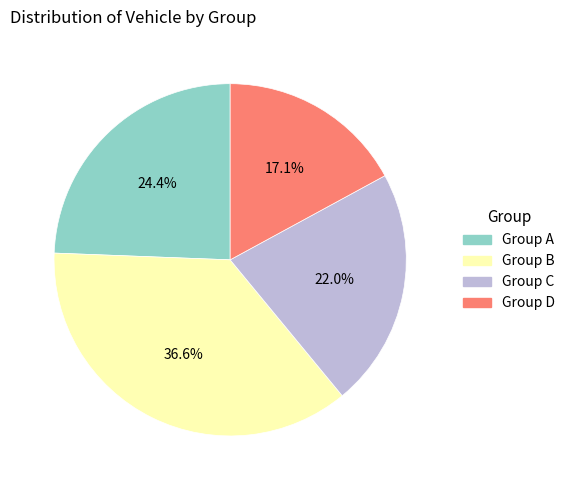

Is there any slice that represents more than half of the pie?

No